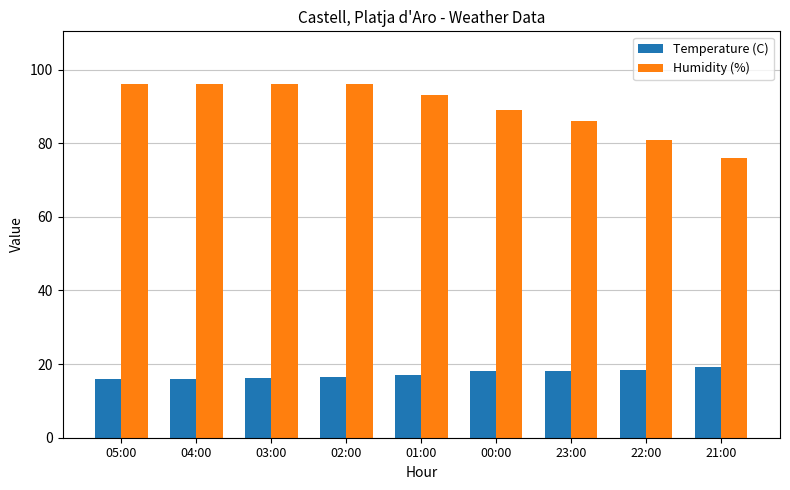

List the series in order of their overall mean, lowest first.

Temperature (C), Humidity (%)